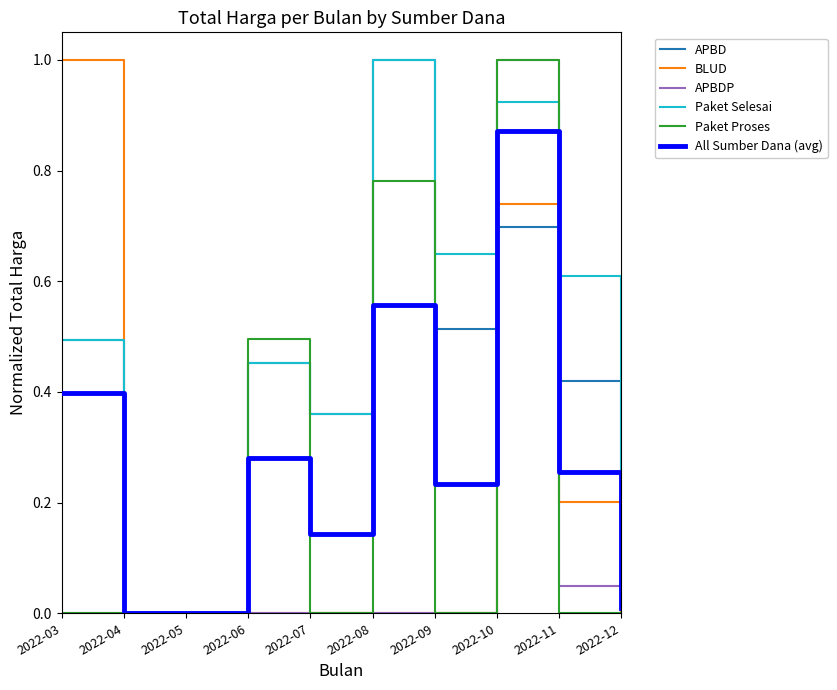

Which category has the highest value in the Paket Proses series?

2022-10